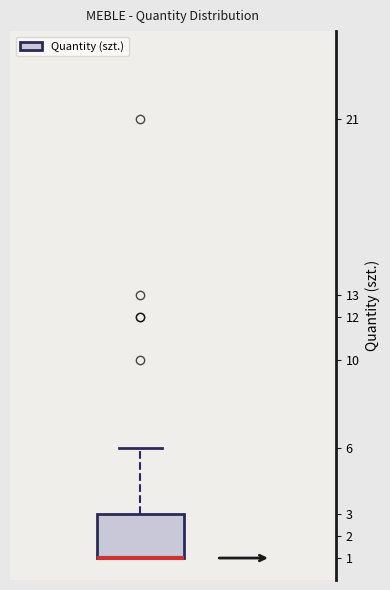

Read this box plot against the y-axis: the position of the median line, the range covered by the box, and the ends of both whiskers. The values are not printed on the chart, so give them approximately, as read against the axis.

median 1 (drawn on the box's lower edge), box 1 to 3, whiskers 1 to 6